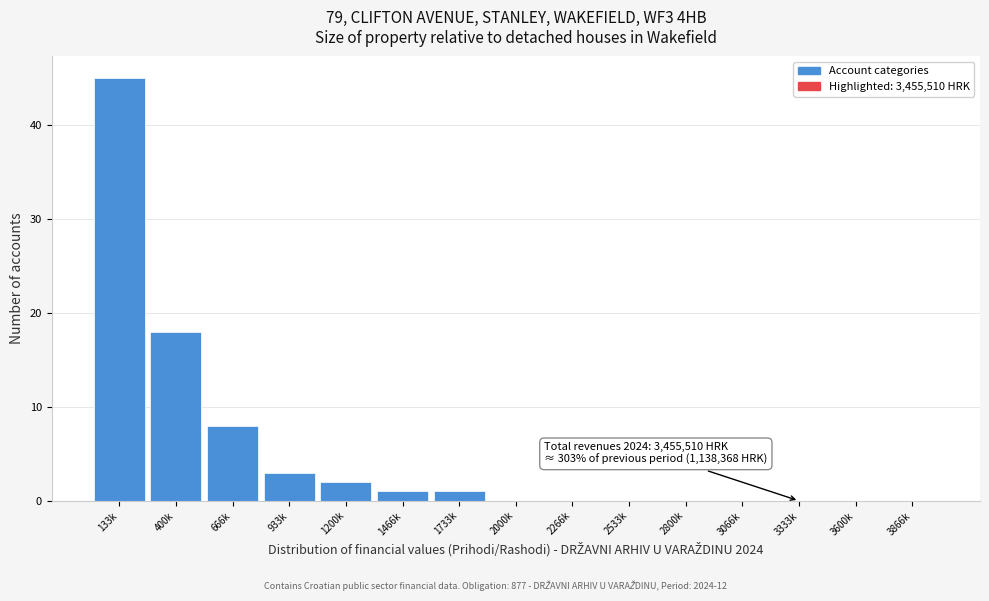

Reading left to right, what are all the values shown in this chart?

133k=45	400k=18	666k=8	933k=3	1200k=2	1466k=1	1733k=1	2000k=0	2266k=0	2533k=0	2800k=0	3066k=0	3333k=0	3600k=0	3866k=0